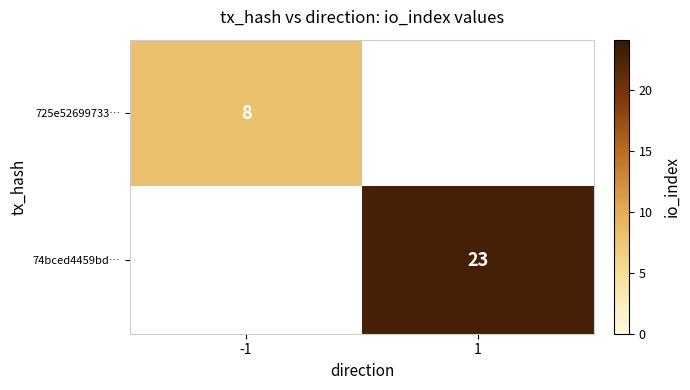

The value of 725e52699733… at -1 is 8. True or false?

True